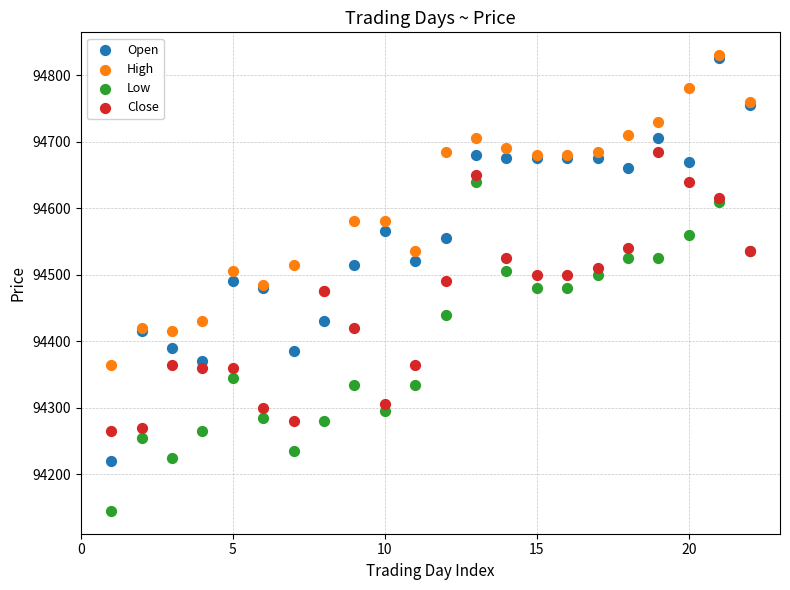

Which series reaches the minimum Y coordinate?

Low